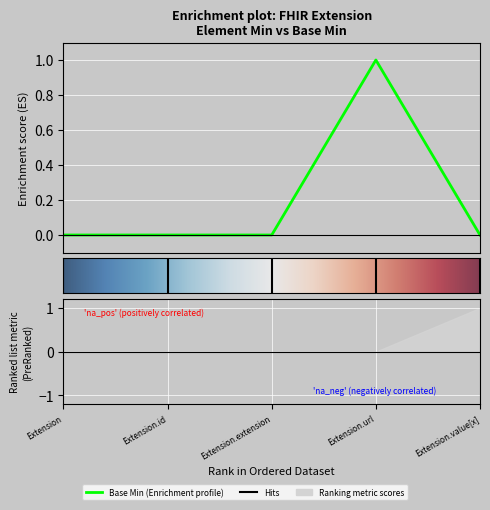

Is it true that the value at Extension is -1?

False